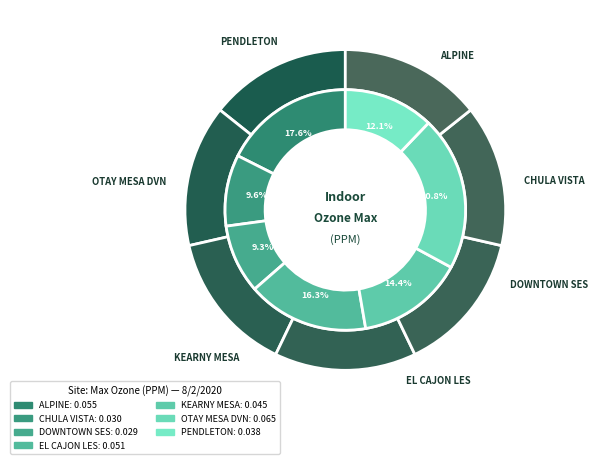

What portion of the pie excludes DOWNTOWN SES?

90.7%